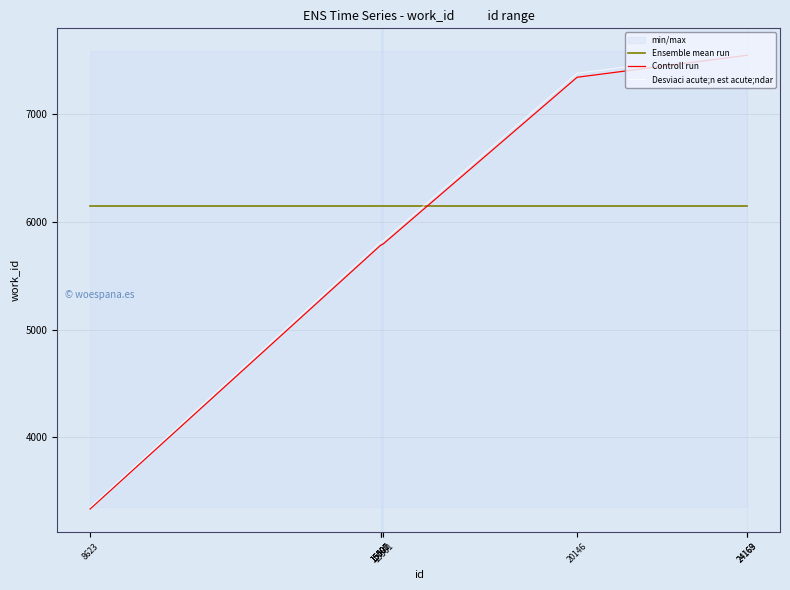

What is the value of the Controll run point at the 7th from the left?

7549.1